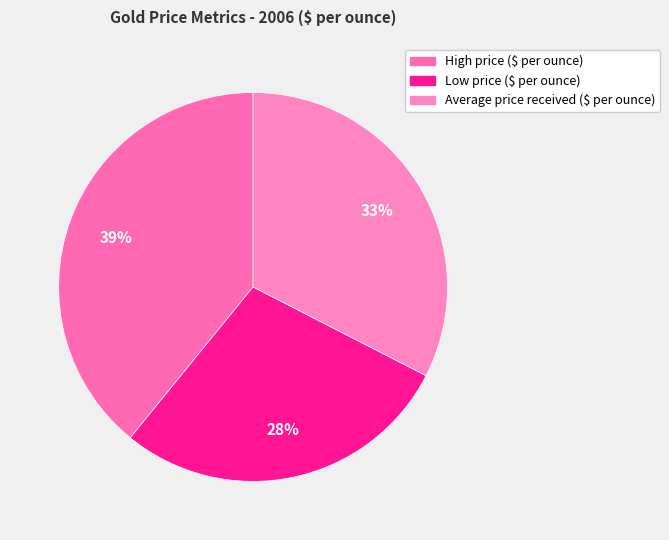

Does any single category account for the majority?

No